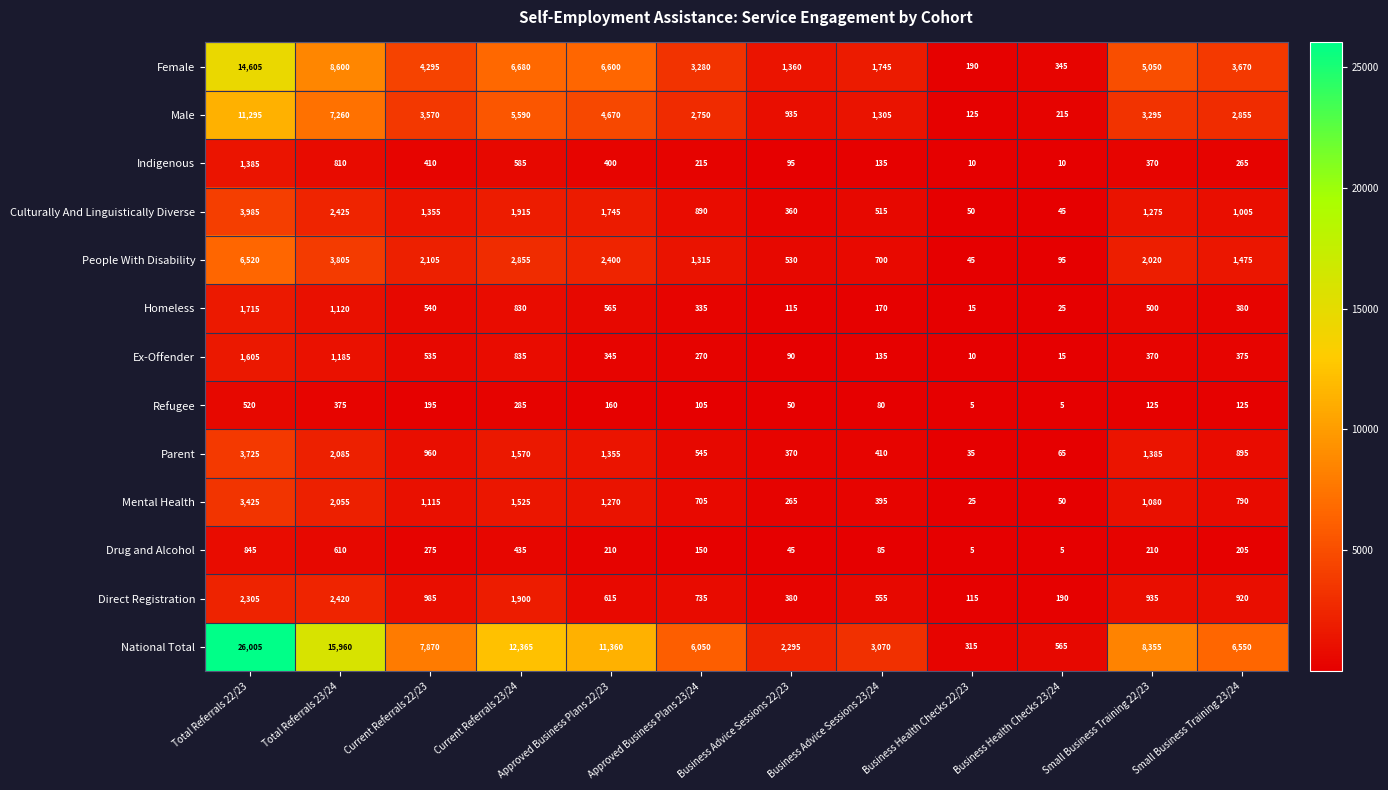

Where is Direct Registration nearest to the value 1267?

Current Referrals 22/23